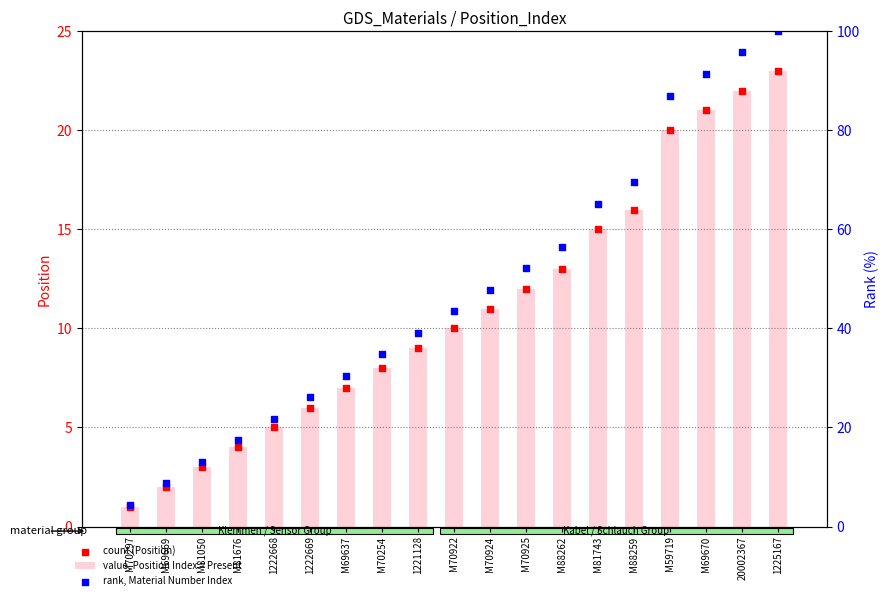

Is the value of count (Position) at 1221128 greater than the value of value, Position Index = Present at M70924?

No